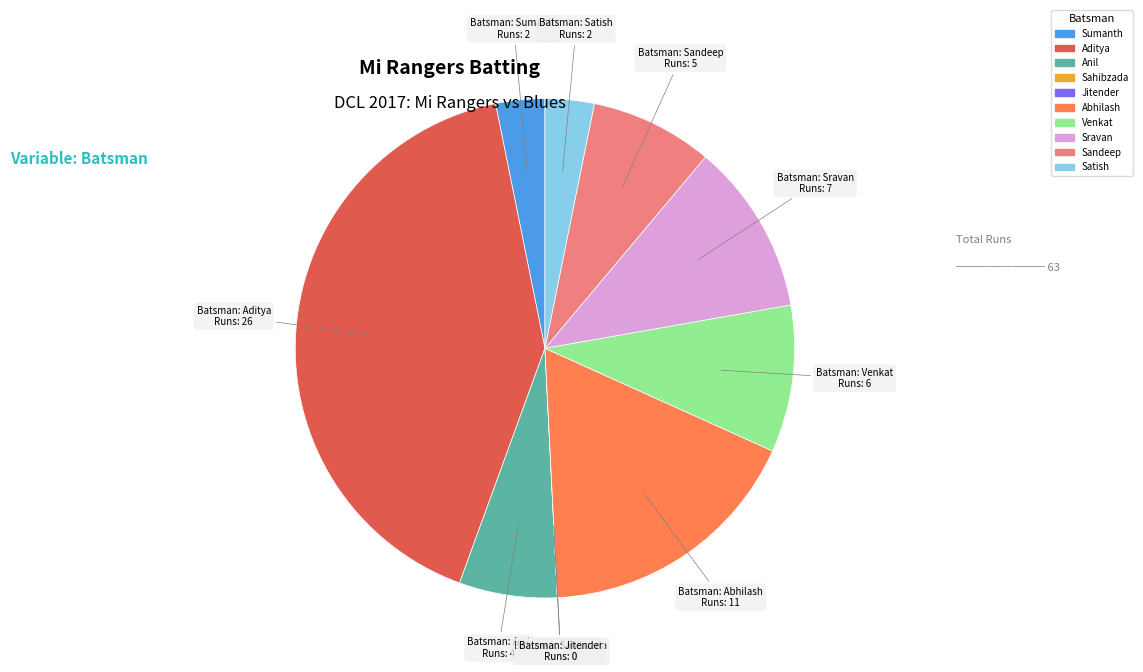

Is there any slice that represents more than half of the pie?

No